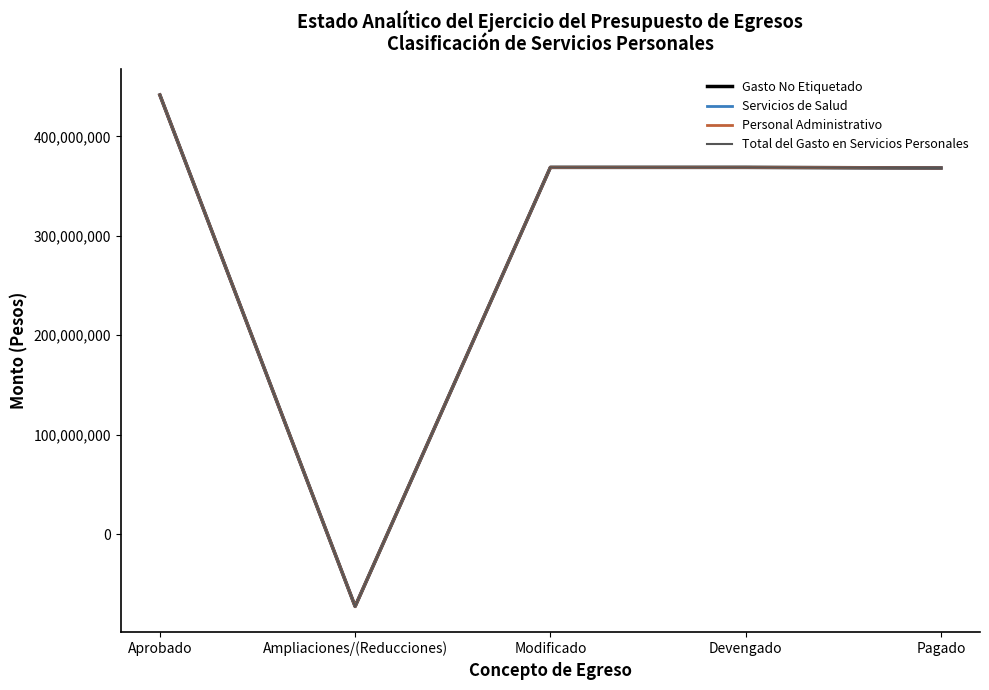

Does the chart display data point markers on the line(s)?

No